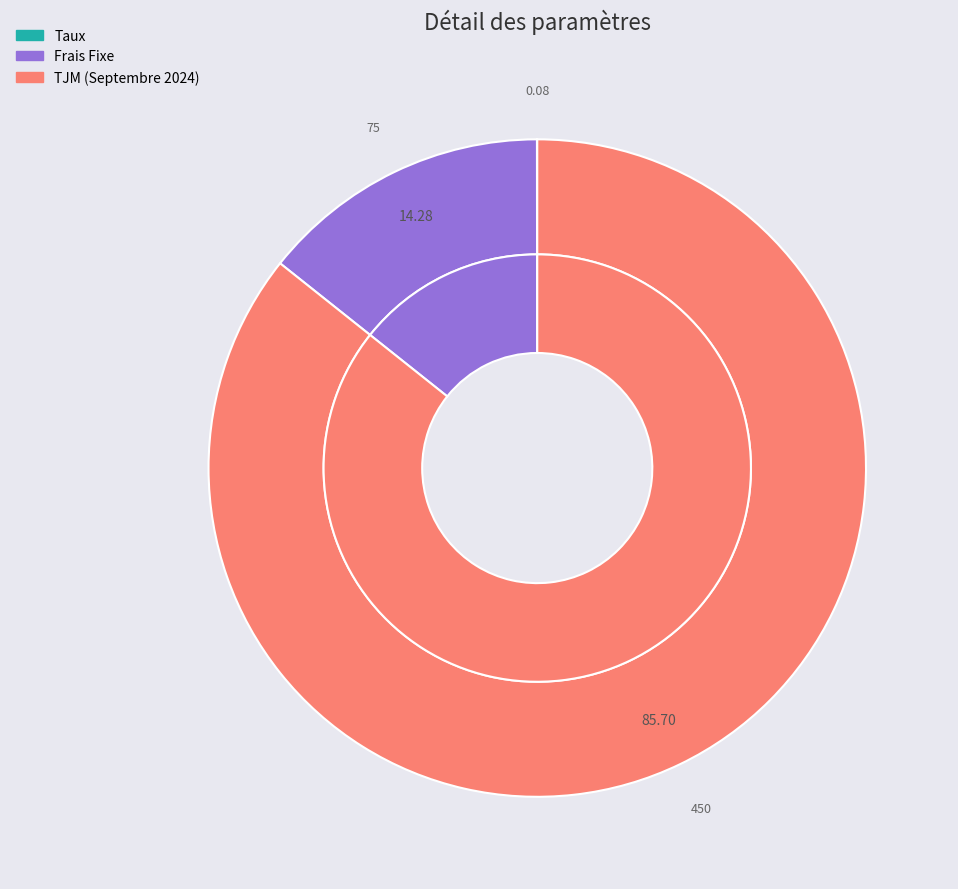

Is there a majority slice in this chart?

Yes